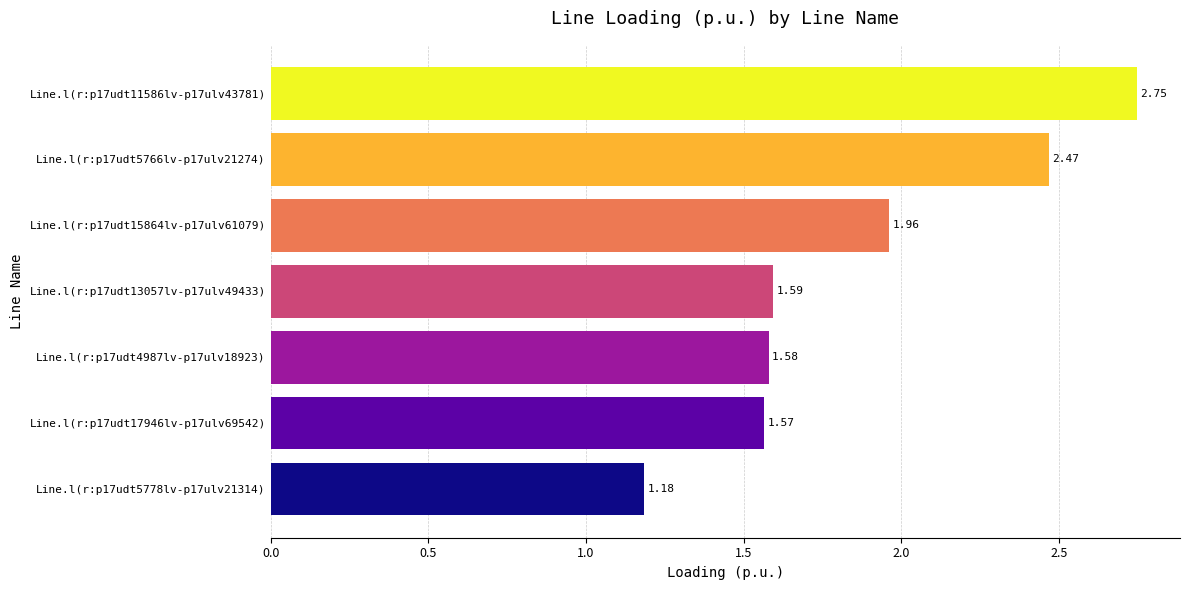

List the labels in order of value, smallest first.

Line.l(r:p17udt5778lv-p17ulv21314), Line.l(r:p17udt17946lv-p17ulv69542), Line.l(r:p17udt4987lv-p17ulv18923), Line.l(r:p17udt13057lv-p17ulv49433), Line.l(r:p17udt15864lv-p17ulv61079), Line.l(r:p17udt5766lv-p17ulv21274), Line.l(r:p17udt11586lv-p17ulv43781)